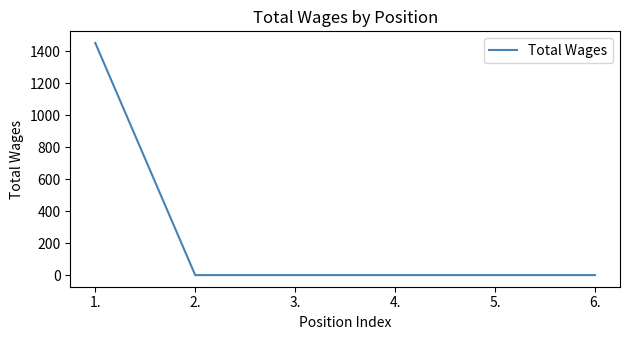

Reading left to right, transcribe all the data shown in this chart.

1.=1451	2.=0	3.=0	4.=0	5.=0	6.=0